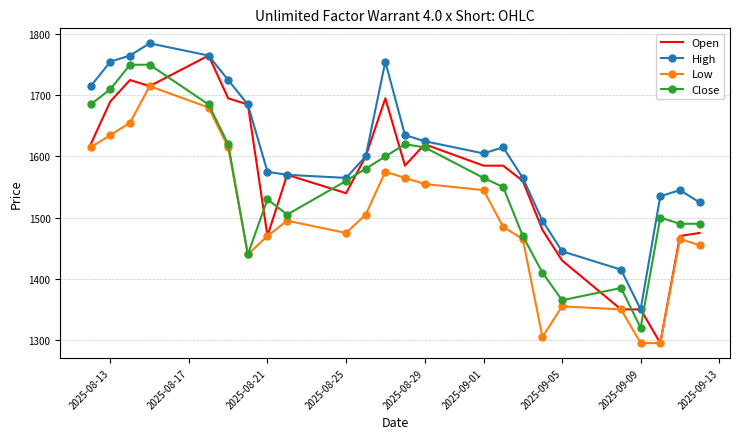

What is the minimum value shown in the chart?

1295